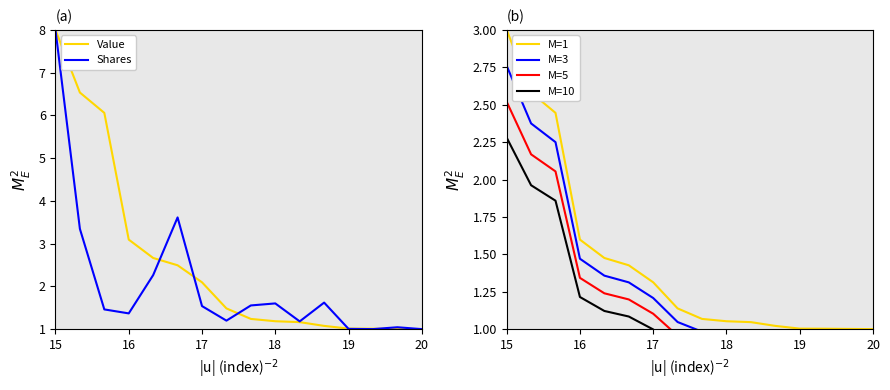

Is the value of Weighting M=5 at 17 greater than the value of Weighting M=1 at 12?

Yes